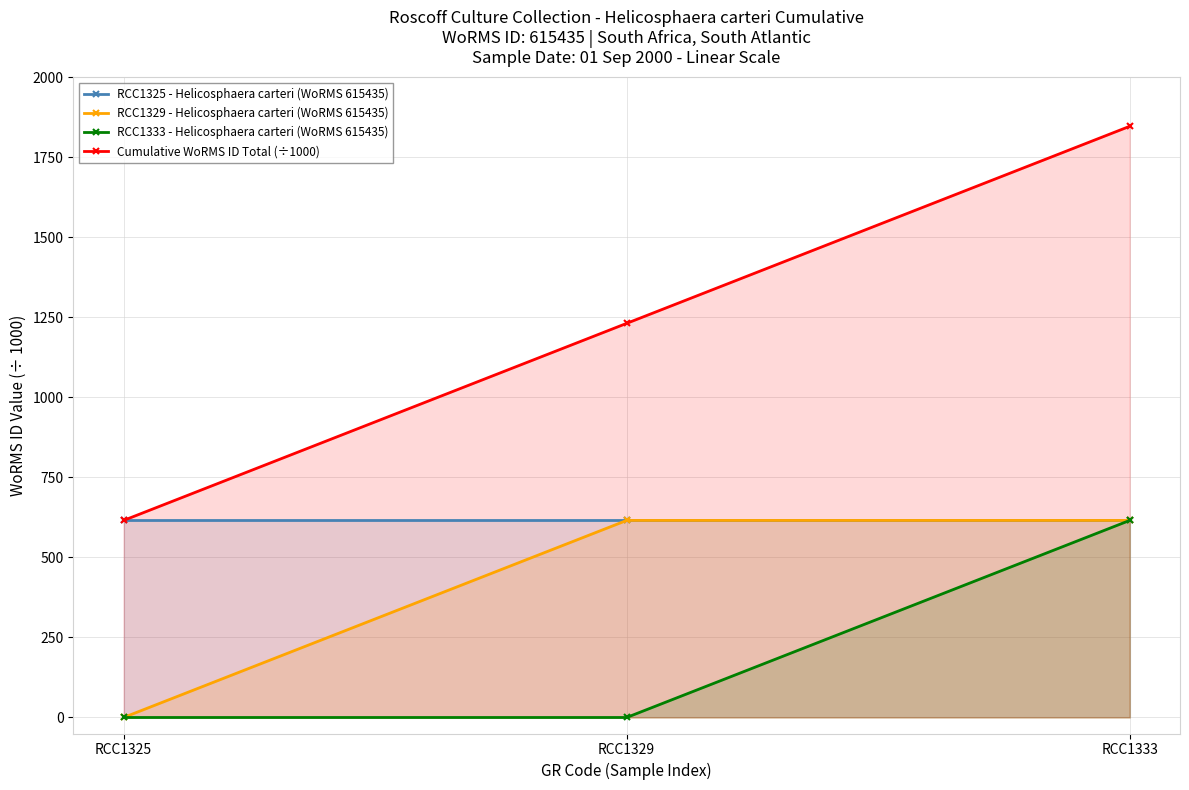

What is the lowest value of the RCC1325 - Helicosphaera carteri (WoRMS 615435) series?

615.4